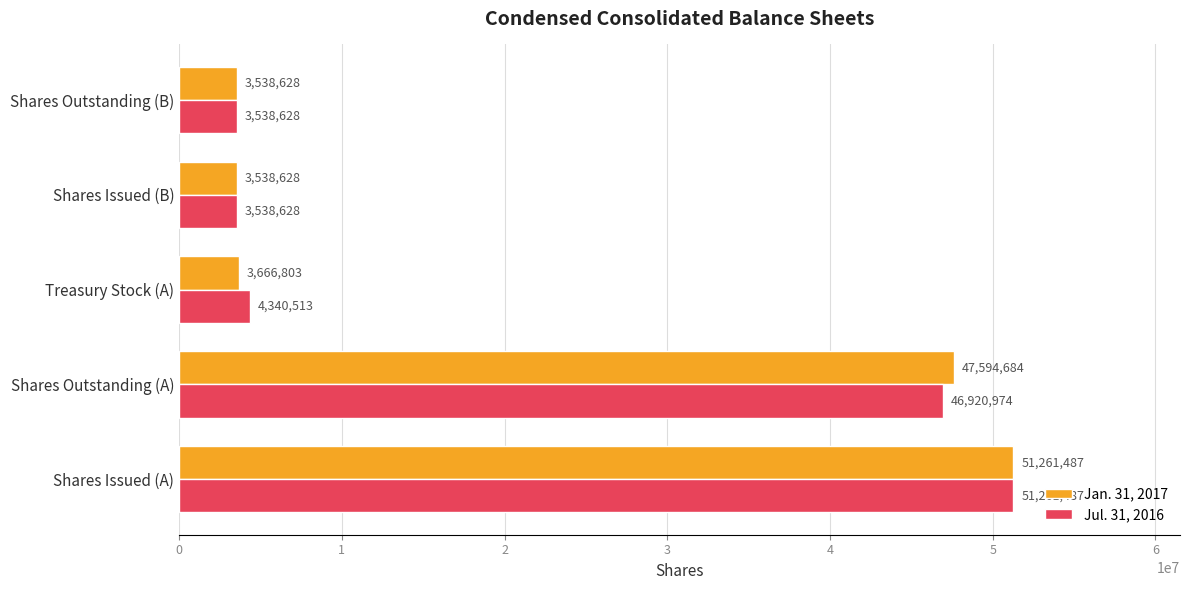

What is the difference between the second highest and second lowest values in the Jul. 31, 2016 series?

43382346